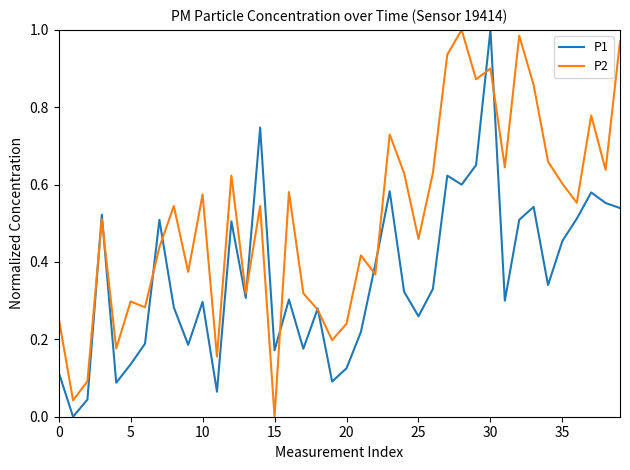

List the series in order of their overall mean, highest first.

P2, P1